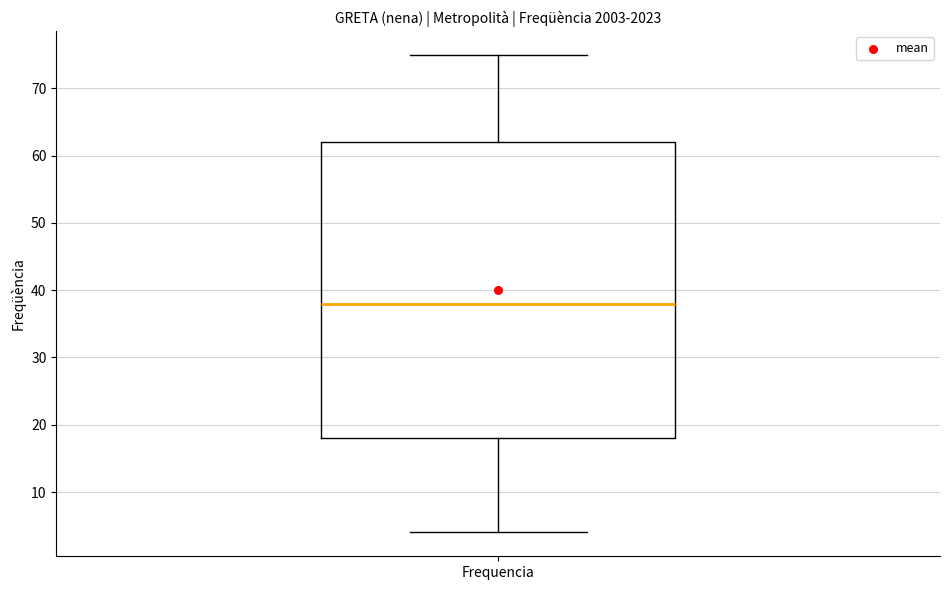

Where does the median line of the box for Frequencia sit on the y-axis? The values are not printed on the chart, so give them approximately, as read against the axis.

38